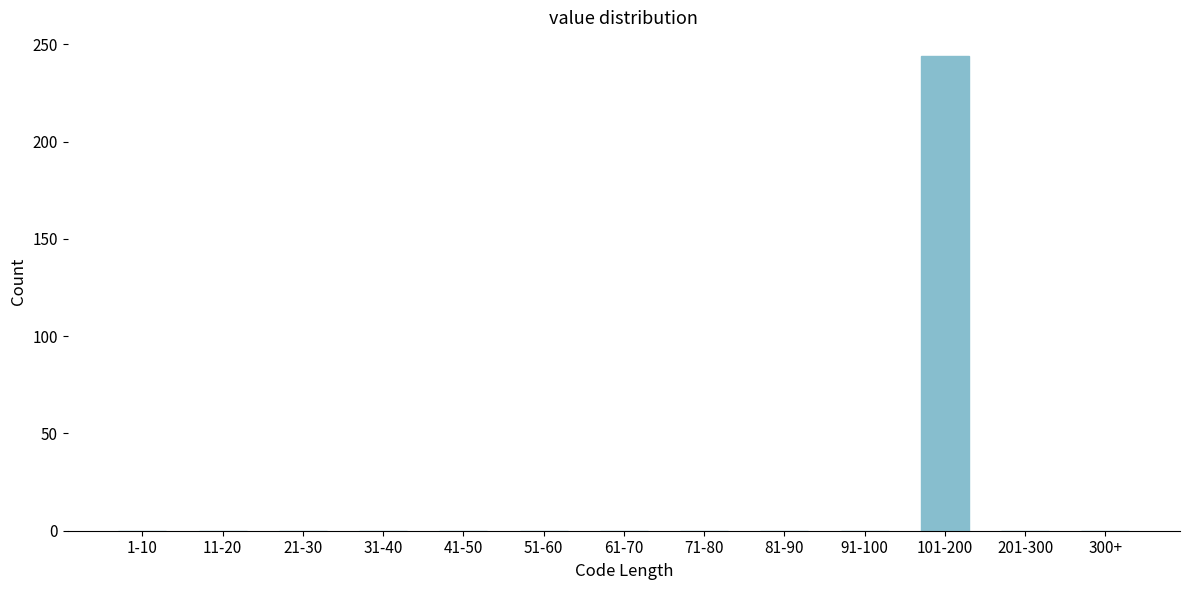

Reading left to right, extract all data points from this chart.

1-10=0	11-20=0	21-30=0	31-40=0	41-50=0	51-60=0	61-70=0	71-80=0	81-90=0	91-100=0	101-200=244	201-300=0	300+=0